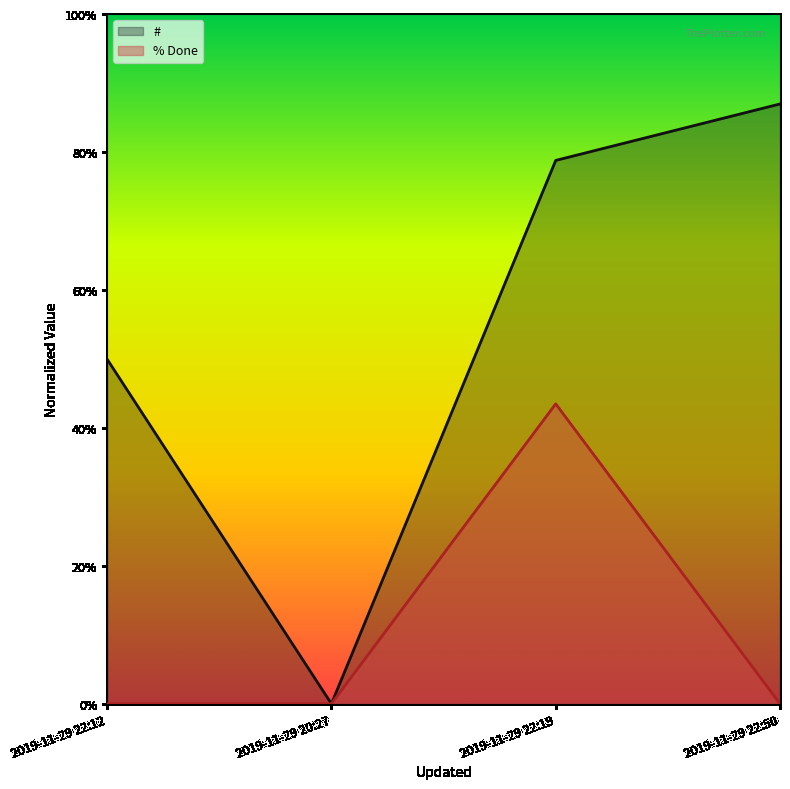

What is the difference between the second highest and minimum values in the # series?

1811.8